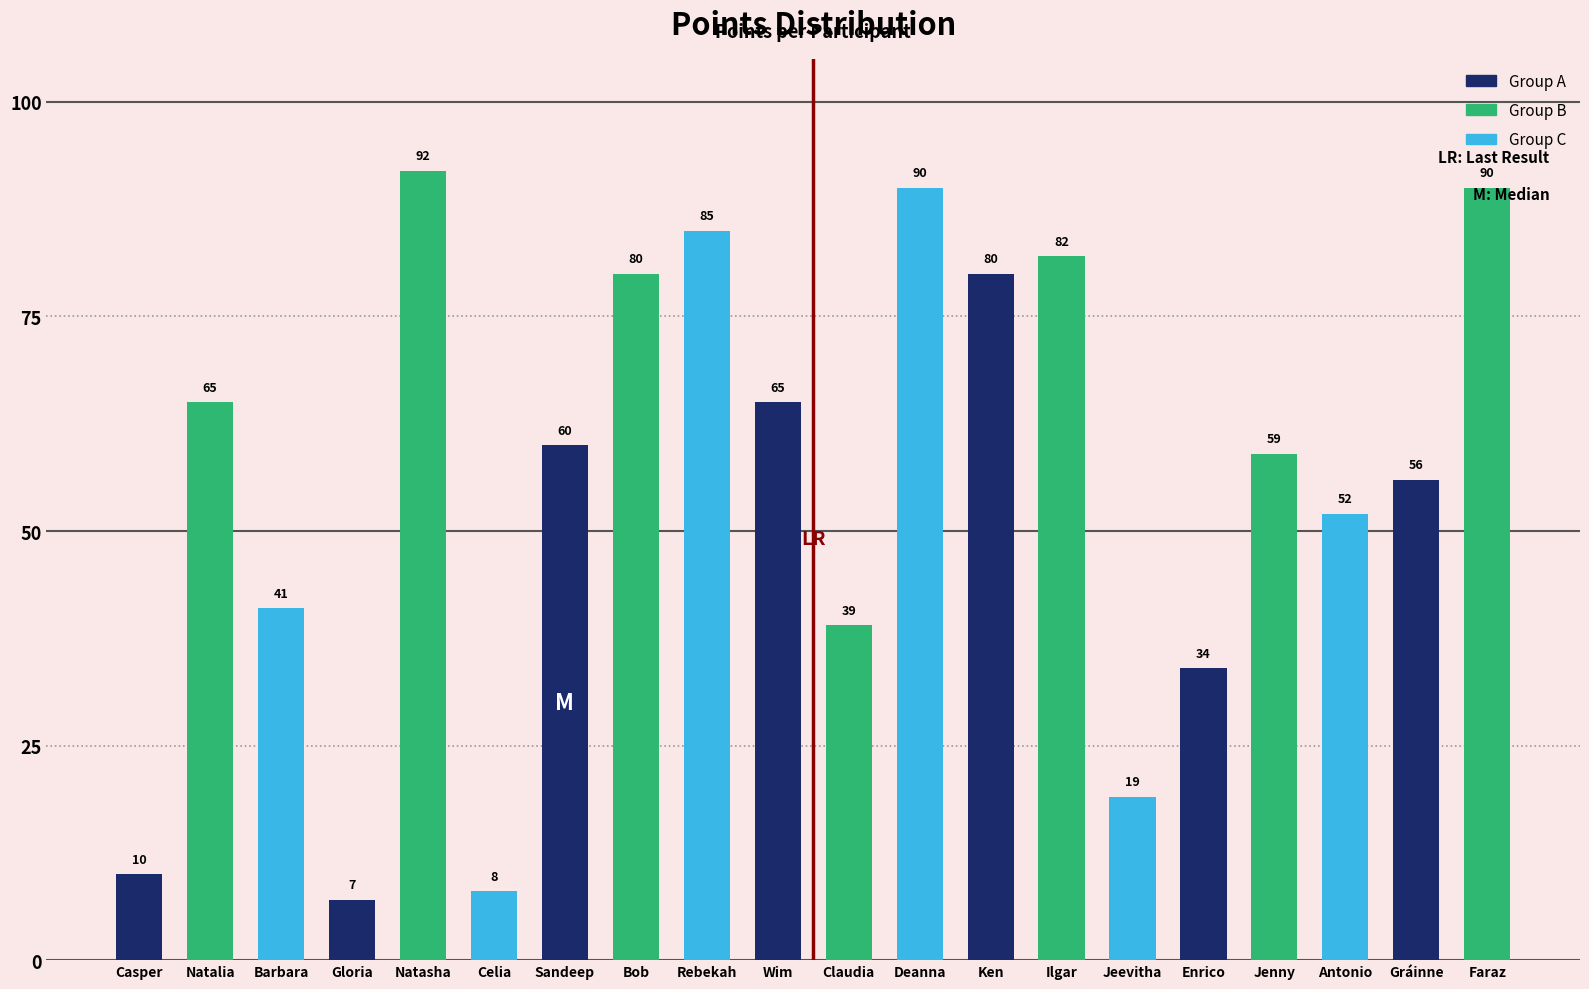

How many data points does each series have?

20